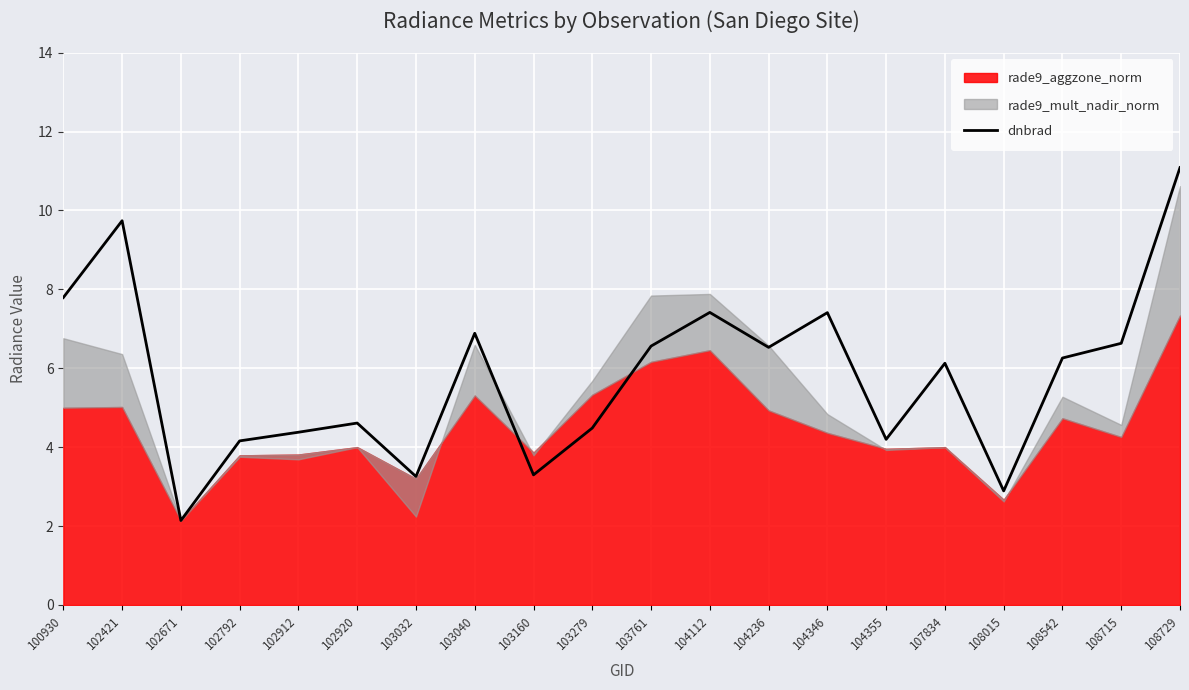

Count the number of values greater than 6.

11